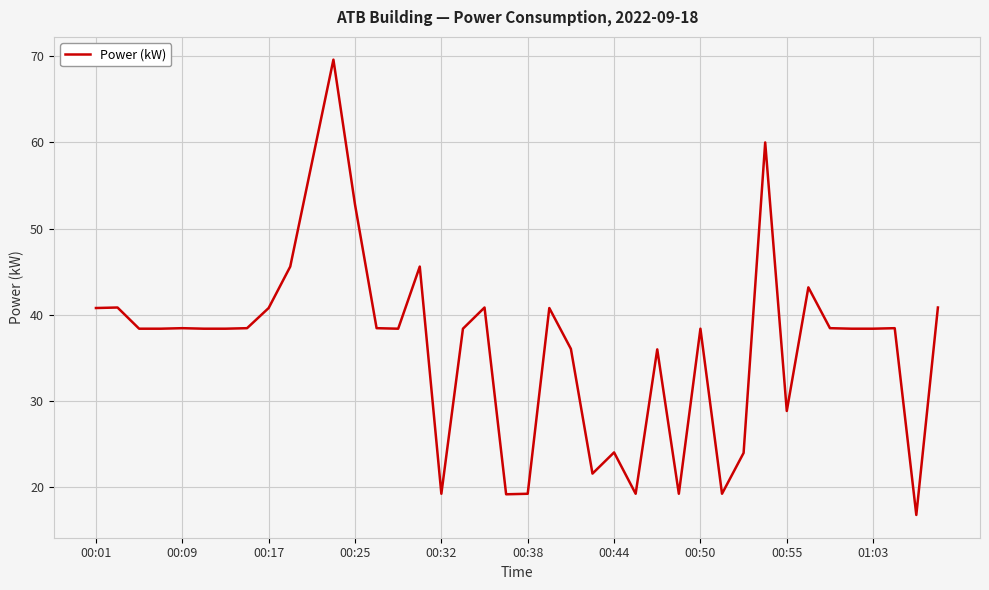

Reading right to left, list all the values displayed in this chart.

40.8	16.8	38.4	38.4	38.4	38.4	43.2	28.8	60.0	24.0	19.2	38.4	19.2	36.0	19.2	24.0	21.6	36.0	40.8	19.2	19.2	40.8	38.4	19.2	45.6	38.4	38.4	52.8	69.6	57.6	45.6	40.8	38.4	38.4	38.4	38.4	38.4	38.4	40.8	40.8